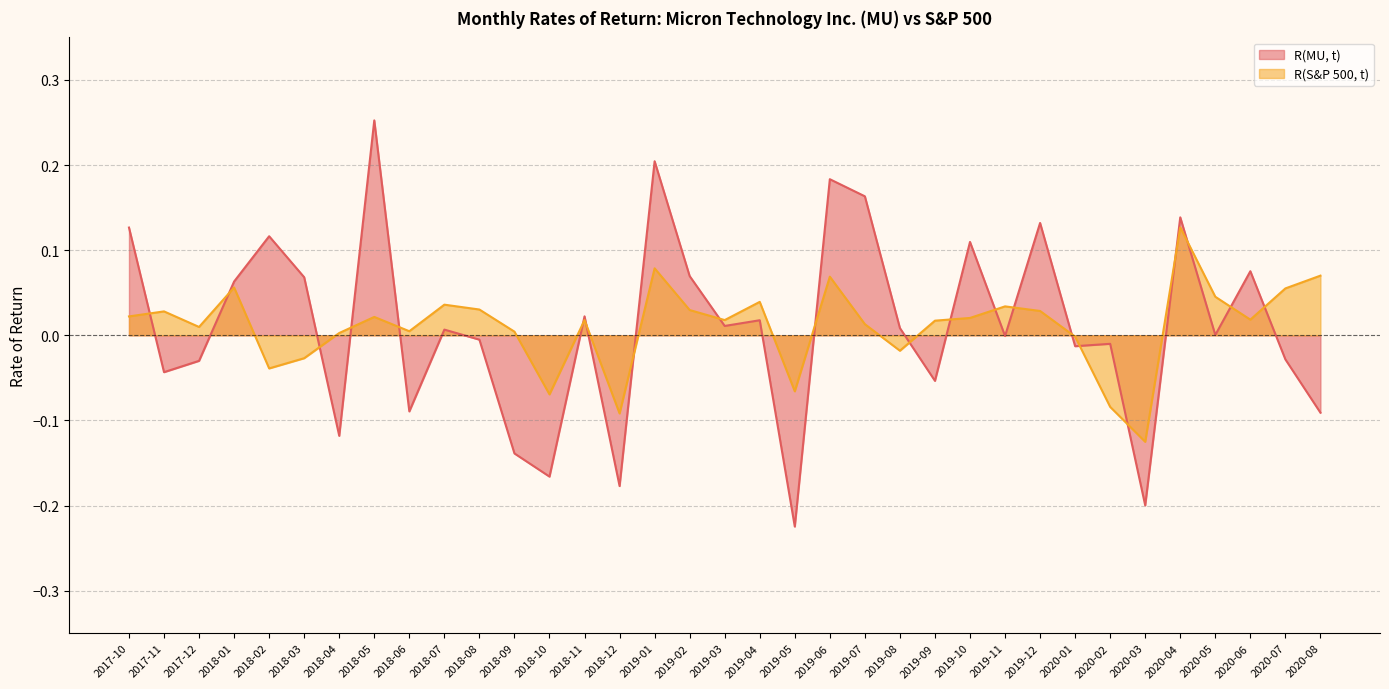

At how many categories does at least one series exceed 0?

29